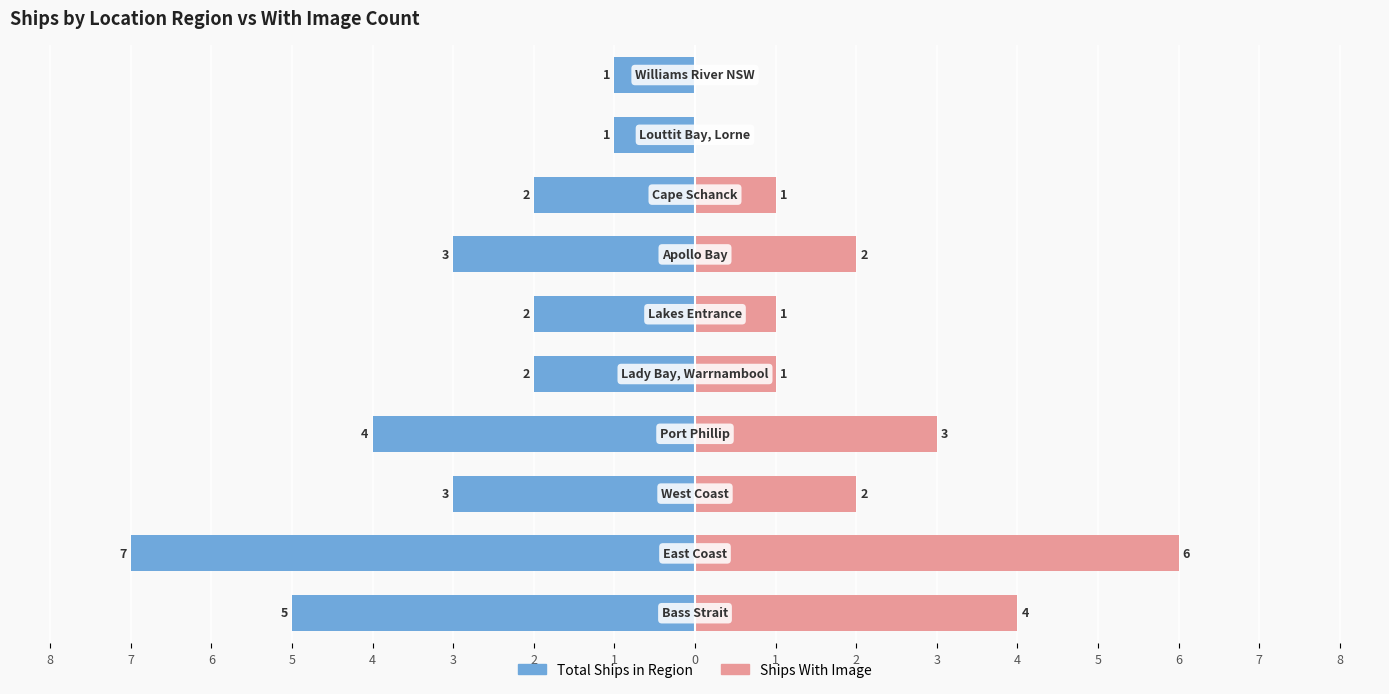

What is the difference between the second highest and second lowest values in the Ships With Image series?

4